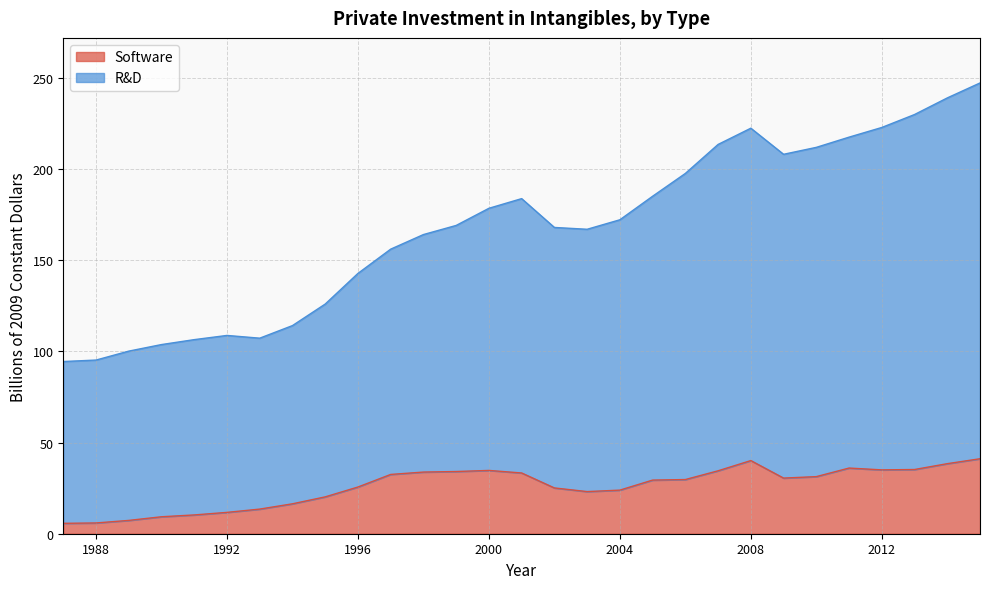

Which series changed the most between 1987 and 2012?

R&D